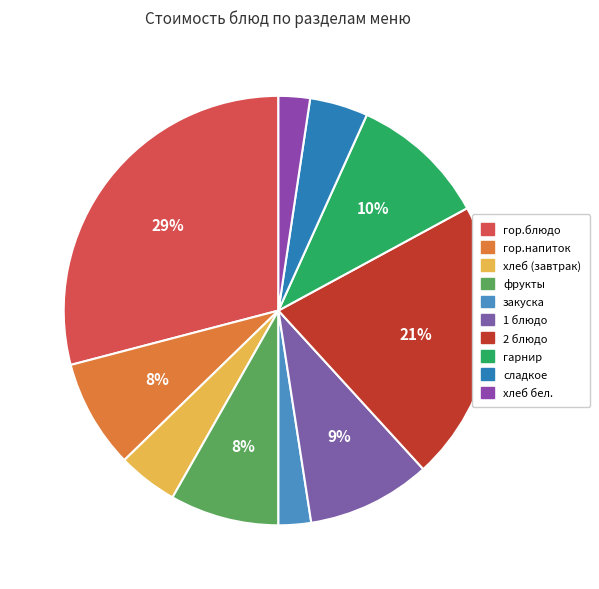

Is it true that гор.блюдо is 20% of the pie?

False